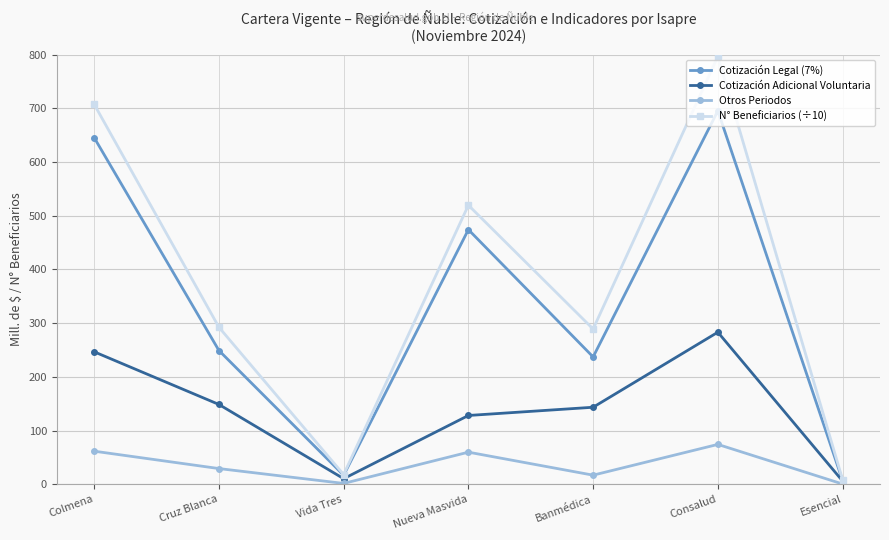

At which label is Cotización Legal (7%) closest to 351?

Cruz Blanca